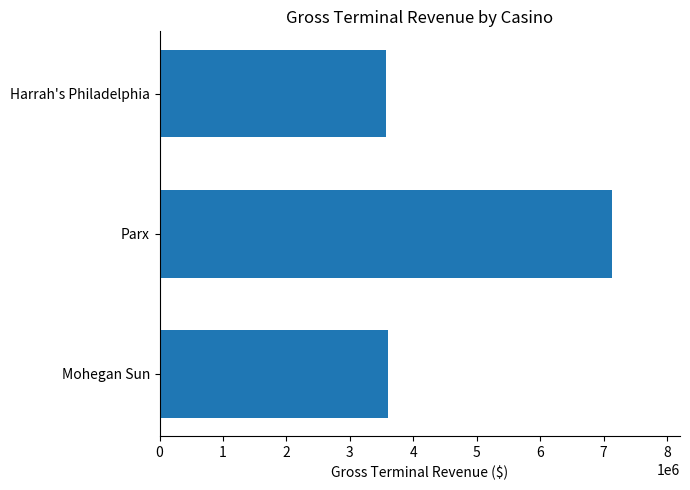

At which category does the chart reach its peak across all series?

Parx